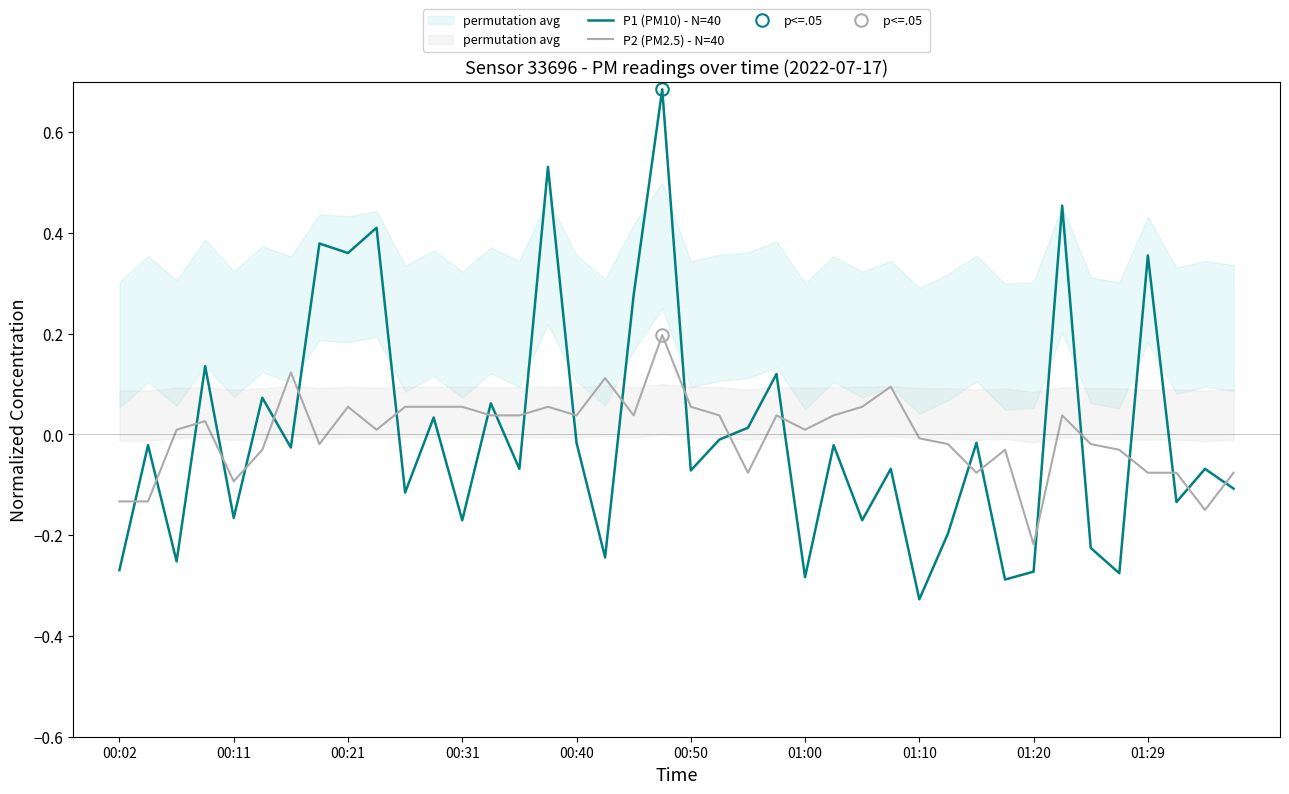

Which category has the lowest value in the P2 (PM2.5) - N=40 series?

01:20